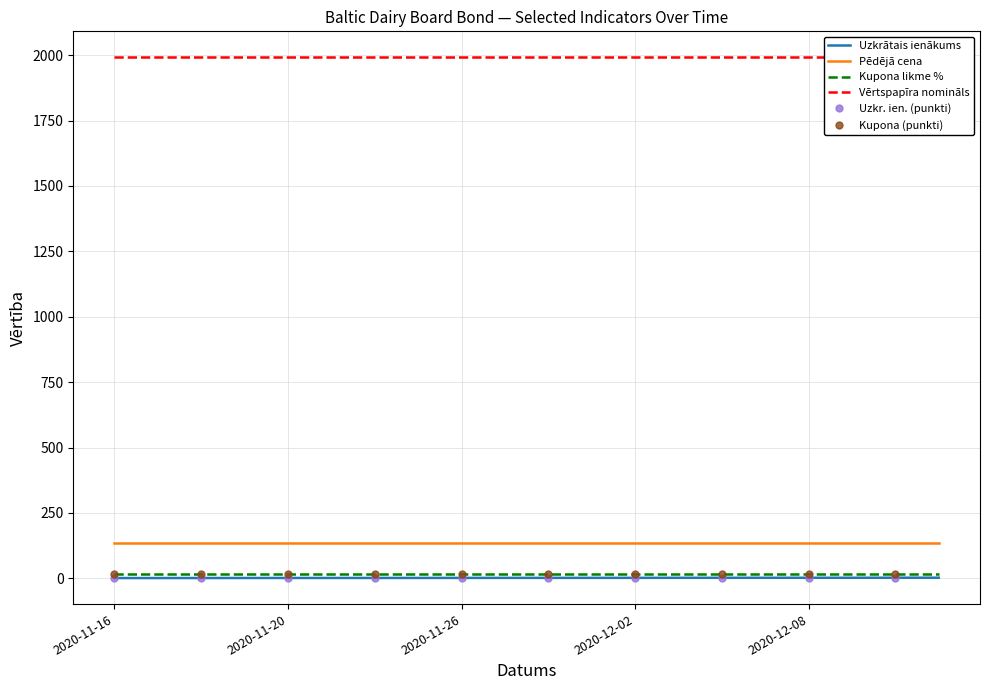

True or false: Kupona likme % and Pēdējā cena intersect in this chart.

False